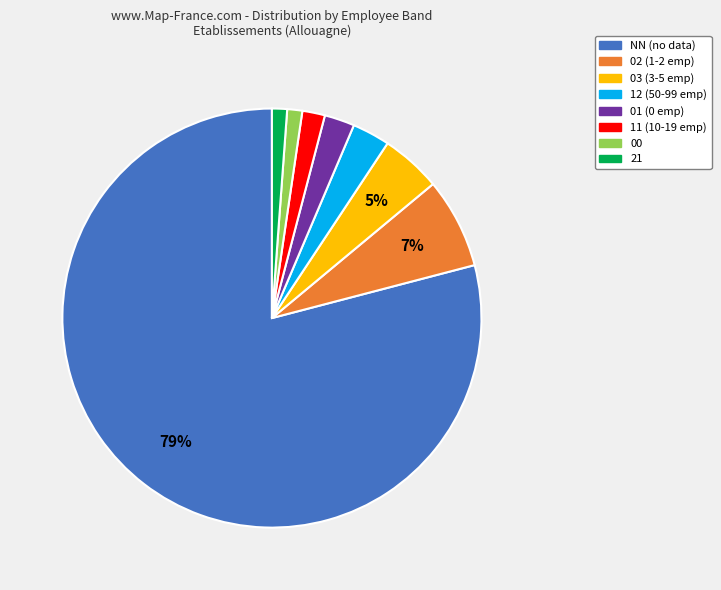

Do NN and 02 together represent more than half of the pie?

Yes